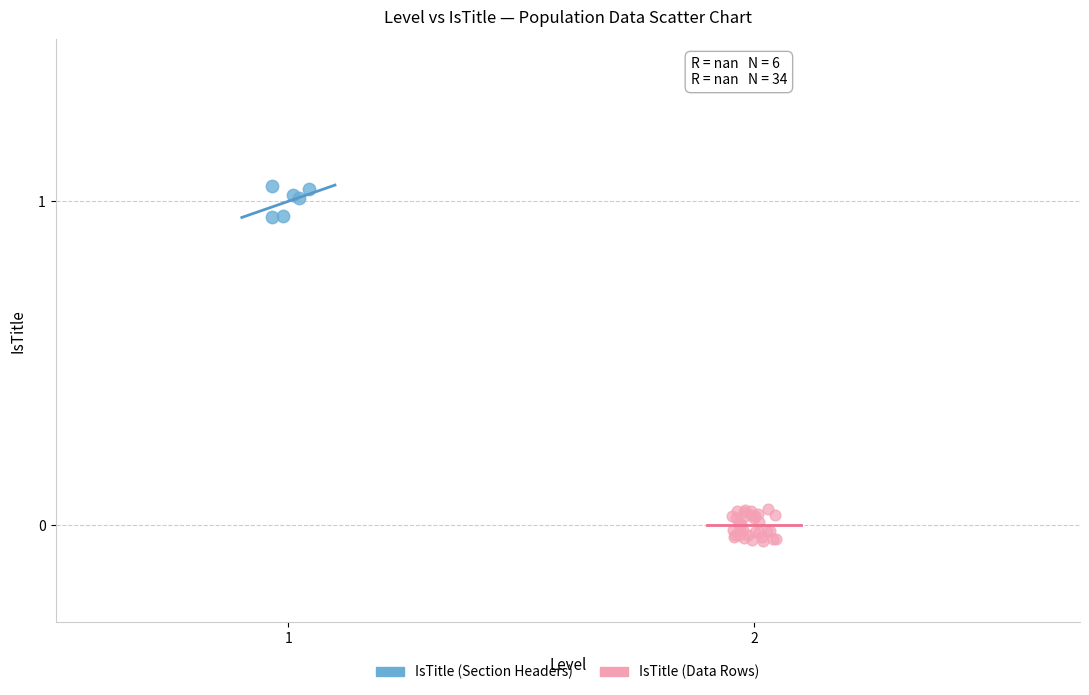

What are all the series names shown in the legend?

IsTitle (Section Headers), IsTitle (Data Rows)